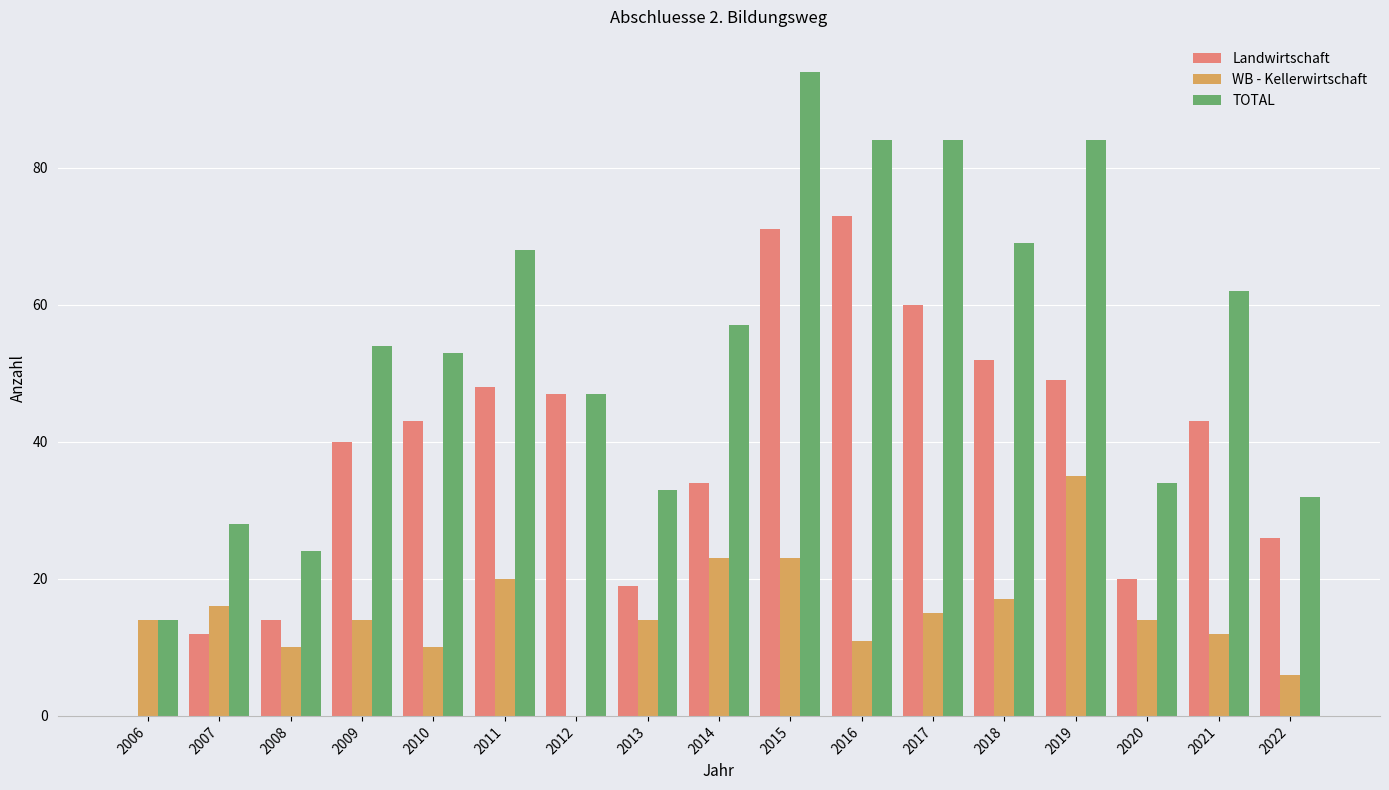

Are the bars grouped side by side (vs. stacked)?

Yes